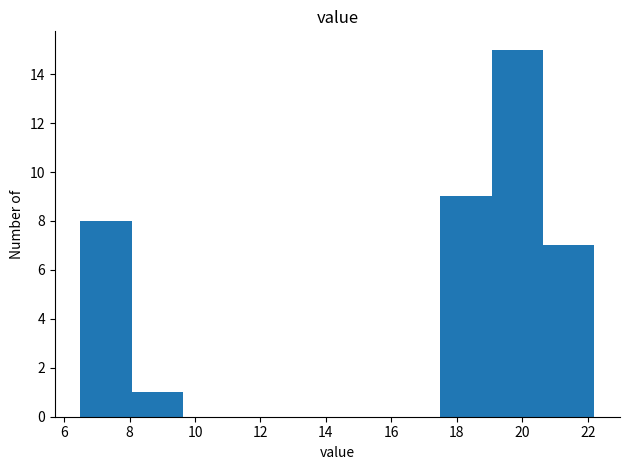

Reading left to right, list every bar in this chart as the range it spans on the x-axis followed by its height. Neither the bar edges nor the heights are printed on the chart, so give them approximately, as read against the axes.

6.6 to 8.0: 8
8.0 to 9.6: 1
9.6 to 11.2: 0
11.2 to 12.8: 0
12.8 to 14.4: 0
14.4 to 16.0: 0
16.0 to 17.4: 0
17.4 to 19.0: 9
19.0 to 20.6: 15
20.6 to 22.2: 7